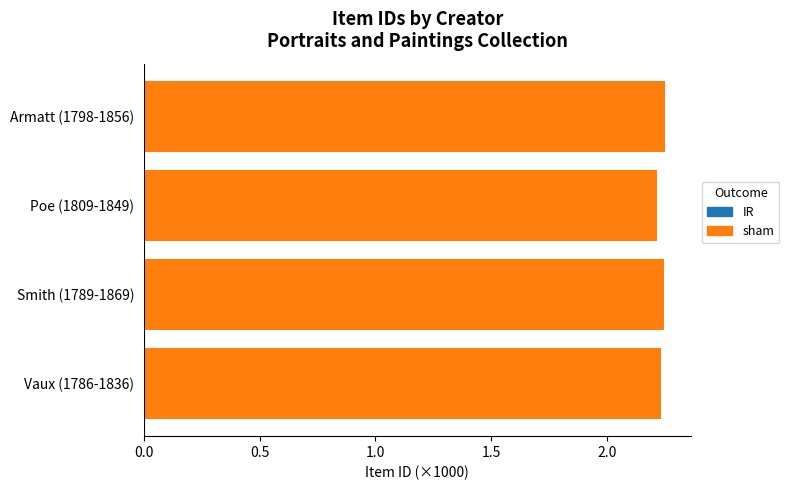

Is it true that the value at Poe (1809-1849) is 3.4?

False